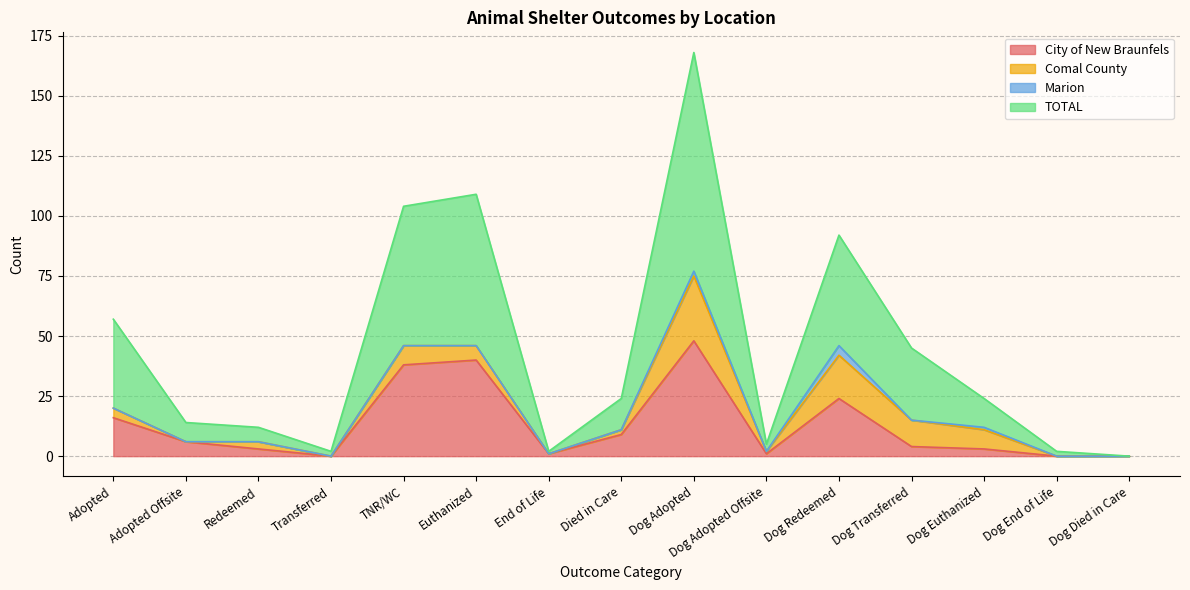

At which label does City of New Braunfels reach its peak?

Dog Adopted